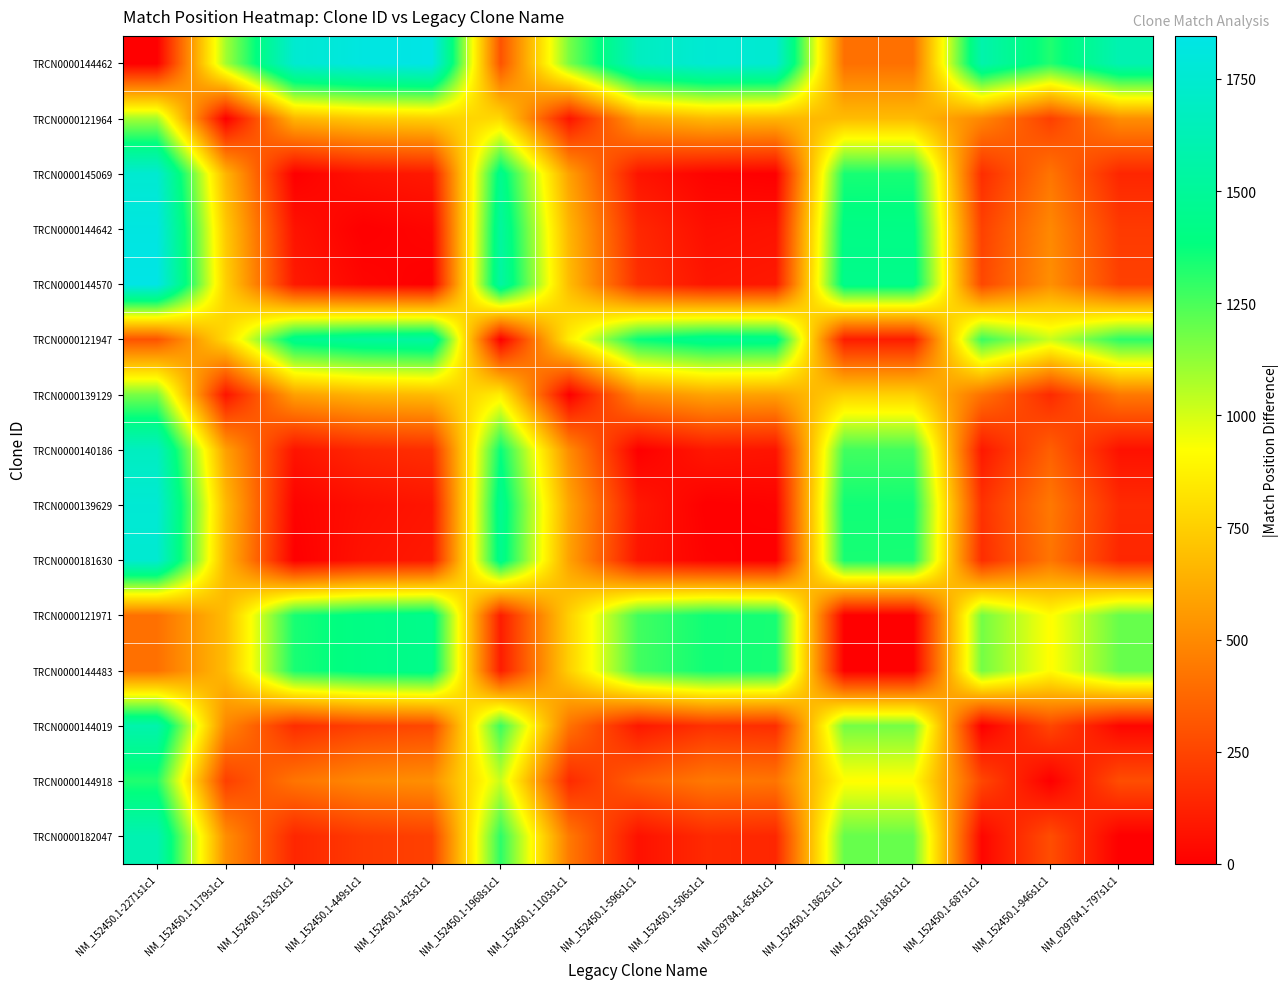

Reading left to right, list all the values displayed in this chart.

TRCN0000144462: NM_152450.1-2271s1c1=0	NM_152450.1-1179s1c1=1092	NM_152450.1-520s1c1=1751	NM_152450.1-449s1c1=1822	NM_152450.1-425s1c1=1846	NM_152450.1-1968s1c1=303	NM_152450.1-1103s1c1=1168	NM_152450.1-596s1c1=1675	NM_152450.1-506s1c1=1765	NM_029784.1-654s1c1=1752	NM_152450.1-1862s1c1=409	NM_152450.1-1861s1c1=410	NM_152450.1-687s1c1=1584	NM_152450.1-946s1c1=1325	NM_029784.1-797s1c1=1609
TRCN0000121964: NM_152450.1-2271s1c1=1092	NM_152450.1-1179s1c1=0	NM_152450.1-520s1c1=659	NM_152450.1-449s1c1=730	NM_152450.1-425s1c1=754	NM_152450.1-1968s1c1=789	NM_152450.1-1103s1c1=76	NM_152450.1-596s1c1=583	NM_152450.1-506s1c1=673	NM_029784.1-654s1c1=660	NM_152450.1-1862s1c1=683	NM_152450.1-1861s1c1=682	NM_152450.1-687s1c1=492	NM_152450.1-946s1c1=233	NM_029784.1-797s1c1=517
TRCN0000145069: NM_152450.1-2271s1c1=1751	NM_152450.1-1179s1c1=659	NM_152450.1-520s1c1=0	NM_152450.1-449s1c1=71	NM_152450.1-425s1c1=95	NM_152450.1-1968s1c1=1448	NM_152450.1-1103s1c1=583	NM_152450.1-596s1c1=76	NM_152450.1-506s1c1=14	NM_029784.1-654s1c1=1	NM_152450.1-1862s1c1=1342	NM_152450.1-1861s1c1=1341	NM_152450.1-687s1c1=167	NM_152450.1-946s1c1=426	NM_029784.1-797s1c1=142
TRCN0000144642: NM_152450.1-2271s1c1=1822	NM_152450.1-1179s1c1=730	NM_152450.1-520s1c1=71	NM_152450.1-449s1c1=0	NM_152450.1-425s1c1=24	NM_152450.1-1968s1c1=1519	NM_152450.1-1103s1c1=654	NM_152450.1-596s1c1=147	NM_152450.1-506s1c1=57	NM_029784.1-654s1c1=70	NM_152450.1-1862s1c1=1413	NM_152450.1-1861s1c1=1412	NM_152450.1-687s1c1=238	NM_152450.1-946s1c1=497	NM_029784.1-797s1c1=213
TRCN0000144570: NM_152450.1-2271s1c1=1846	NM_152450.1-1179s1c1=754	NM_152450.1-520s1c1=95	NM_152450.1-449s1c1=24	NM_152450.1-425s1c1=0	NM_152450.1-1968s1c1=1543	NM_152450.1-1103s1c1=678	NM_152450.1-596s1c1=171	NM_152450.1-506s1c1=81	NM_029784.1-654s1c1=94	NM_152450.1-1862s1c1=1437	NM_152450.1-1861s1c1=1436	NM_152450.1-687s1c1=262	NM_152450.1-946s1c1=521	NM_029784.1-797s1c1=237
TRCN0000121947: NM_152450.1-2271s1c1=303	NM_152450.1-1179s1c1=789	NM_152450.1-520s1c1=1448	NM_152450.1-449s1c1=1519	NM_152450.1-425s1c1=1543	NM_152450.1-1968s1c1=0	NM_152450.1-1103s1c1=865	NM_152450.1-596s1c1=1372	NM_152450.1-506s1c1=1462	NM_029784.1-654s1c1=1449	NM_152450.1-1862s1c1=106	NM_152450.1-1861s1c1=107	NM_152450.1-687s1c1=1281	NM_152450.1-946s1c1=1022	NM_029784.1-797s1c1=1306
TRCN0000139129: NM_152450.1-2271s1c1=1168	NM_152450.1-1179s1c1=76	NM_152450.1-520s1c1=583	NM_152450.1-449s1c1=654	NM_152450.1-425s1c1=678	NM_152450.1-1968s1c1=865	NM_152450.1-1103s1c1=0	NM_152450.1-596s1c1=507	NM_152450.1-506s1c1=597	NM_029784.1-654s1c1=584	NM_152450.1-1862s1c1=759	NM_152450.1-1861s1c1=758	NM_152450.1-687s1c1=416	NM_152450.1-946s1c1=157	NM_029784.1-797s1c1=441
TRCN0000140186: NM_152450.1-2271s1c1=1675	NM_152450.1-1179s1c1=583	NM_152450.1-520s1c1=76	NM_152450.1-449s1c1=147	NM_152450.1-425s1c1=171	NM_152450.1-1968s1c1=1372	NM_152450.1-1103s1c1=507	NM_152450.1-596s1c1=0	NM_152450.1-506s1c1=90	NM_029784.1-654s1c1=77	NM_152450.1-1862s1c1=1266	NM_152450.1-1861s1c1=1265	NM_152450.1-687s1c1=91	NM_152450.1-946s1c1=350	NM_029784.1-797s1c1=66
TRCN0000139629: NM_152450.1-2271s1c1=1765	NM_152450.1-1179s1c1=673	NM_152450.1-520s1c1=14	NM_152450.1-449s1c1=57	NM_152450.1-425s1c1=81	NM_152450.1-1968s1c1=1462	NM_152450.1-1103s1c1=597	NM_152450.1-596s1c1=90	NM_152450.1-506s1c1=0	NM_029784.1-654s1c1=13	NM_152450.1-1862s1c1=1356	NM_152450.1-1861s1c1=1355	NM_152450.1-687s1c1=181	NM_152450.1-946s1c1=440	NM_029784.1-797s1c1=156
TRCN0000181630: NM_152450.1-2271s1c1=1752	NM_152450.1-1179s1c1=660	NM_152450.1-520s1c1=1	NM_152450.1-449s1c1=70	NM_152450.1-425s1c1=94	NM_152450.1-1968s1c1=1449	NM_152450.1-1103s1c1=584	NM_152450.1-596s1c1=77	NM_152450.1-506s1c1=13	NM_029784.1-654s1c1=0	NM_152450.1-1862s1c1=1343	NM_152450.1-1861s1c1=1342	NM_152450.1-687s1c1=168	NM_152450.1-946s1c1=427	NM_029784.1-797s1c1=143
TRCN0000121971: NM_152450.1-2271s1c1=409	NM_152450.1-1179s1c1=683	NM_152450.1-520s1c1=1342	NM_152450.1-449s1c1=1413	NM_152450.1-425s1c1=1437	NM_152450.1-1968s1c1=106	NM_152450.1-1103s1c1=759	NM_152450.1-596s1c1=1266	NM_152450.1-506s1c1=1356	NM_029784.1-654s1c1=1343	NM_152450.1-1862s1c1=0	NM_152450.1-1861s1c1=1	NM_152450.1-687s1c1=1175	NM_152450.1-946s1c1=916	NM_029784.1-797s1c1=1200
TRCN0000144483: NM_152450.1-2271s1c1=410	NM_152450.1-1179s1c1=682	NM_152450.1-520s1c1=1341	NM_152450.1-449s1c1=1412	NM_152450.1-425s1c1=1436	NM_152450.1-1968s1c1=107	NM_152450.1-1103s1c1=758	NM_152450.1-596s1c1=1265	NM_152450.1-506s1c1=1355	NM_029784.1-654s1c1=1342	NM_152450.1-1862s1c1=1	NM_152450.1-1861s1c1=0	NM_152450.1-687s1c1=1174	NM_152450.1-946s1c1=915	NM_029784.1-797s1c1=1199
TRCN0000144019: NM_152450.1-2271s1c1=1584	NM_152450.1-1179s1c1=492	NM_152450.1-520s1c1=167	NM_152450.1-449s1c1=238	NM_152450.1-425s1c1=262	NM_152450.1-1968s1c1=1281	NM_152450.1-1103s1c1=416	NM_152450.1-596s1c1=91	NM_152450.1-506s1c1=181	NM_029784.1-654s1c1=168	NM_152450.1-1862s1c1=1175	NM_152450.1-1861s1c1=1174	NM_152450.1-687s1c1=0	NM_152450.1-946s1c1=259	NM_029784.1-797s1c1=25
TRCN0000144918: NM_152450.1-2271s1c1=1325	NM_152450.1-1179s1c1=233	NM_152450.1-520s1c1=426	NM_152450.1-449s1c1=497	NM_152450.1-425s1c1=521	NM_152450.1-1968s1c1=1022	NM_152450.1-1103s1c1=157	NM_152450.1-596s1c1=350	NM_152450.1-506s1c1=440	NM_029784.1-654s1c1=427	NM_152450.1-1862s1c1=916	NM_152450.1-1861s1c1=915	NM_152450.1-687s1c1=259	NM_152450.1-946s1c1=0	NM_029784.1-797s1c1=284
TRCN0000182047: NM_152450.1-2271s1c1=1609	NM_152450.1-1179s1c1=517	NM_152450.1-520s1c1=142	NM_152450.1-449s1c1=213	NM_152450.1-425s1c1=237	NM_152450.1-1968s1c1=1306	NM_152450.1-1103s1c1=441	NM_152450.1-596s1c1=66	NM_152450.1-506s1c1=156	NM_029784.1-654s1c1=143	NM_152450.1-1862s1c1=1200	NM_152450.1-1861s1c1=1199	NM_152450.1-687s1c1=25	NM_152450.1-946s1c1=284	NM_029784.1-797s1c1=0